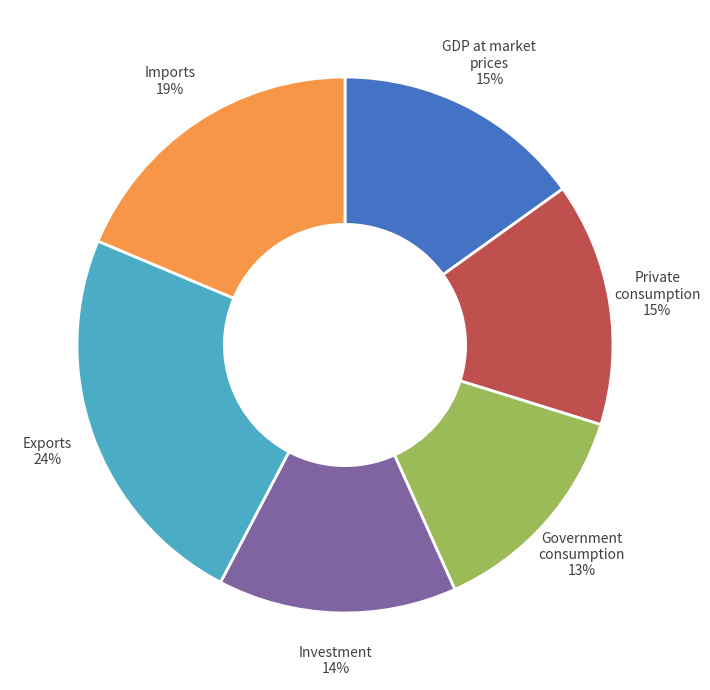

Is Government consumption the majority of the pie?

No